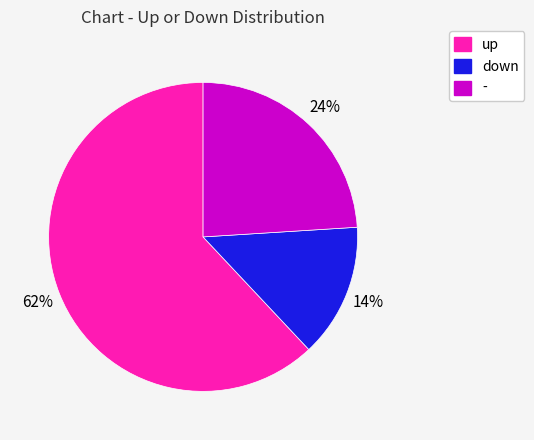

Combined, do down and up account for over 50%?

Yes